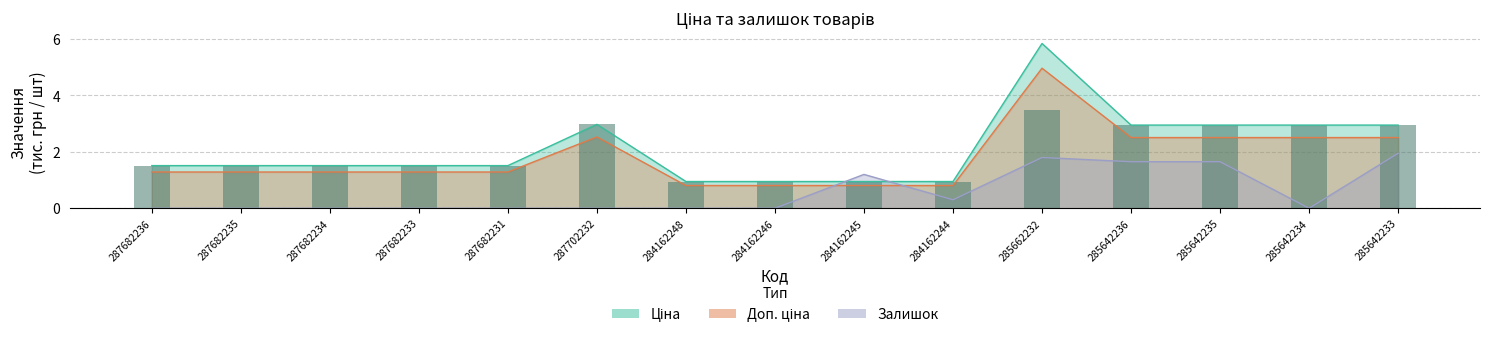

What value does the Залишок series have at 284162244?

0.3